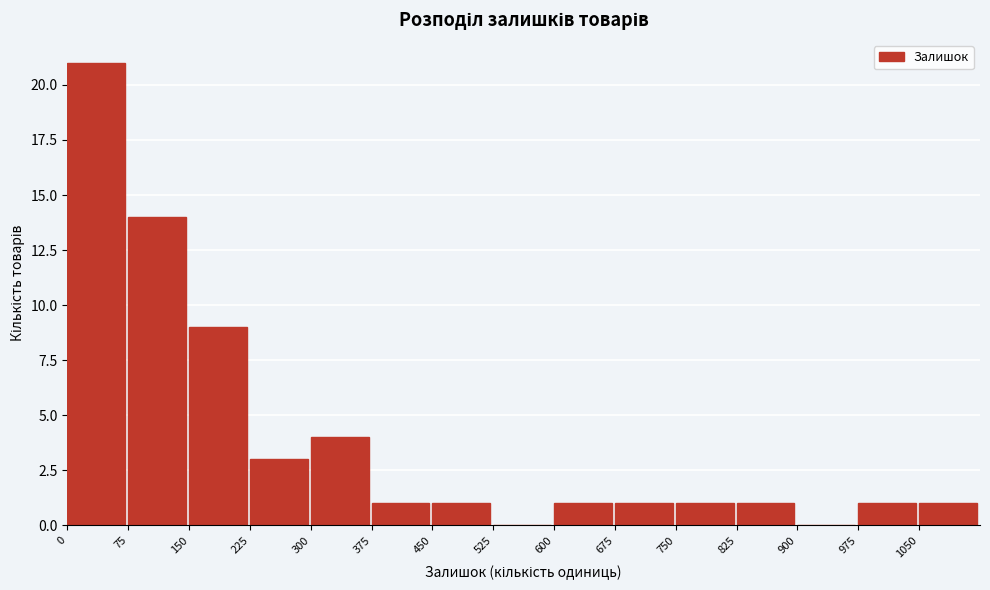

Reading left to right, list every bar in this chart as the range it spans on the x-axis followed by its height. Neither the bar edges nor the heights are printed on the chart, so give them approximately, as read against the axes.

0 to 75: 21
75 to 150: 14
150 to 225: 9
225 to 300: 3
300 to 375: 4
375 to 450: 1
450 to 525: 1
525 to 600: 0
600 to 675: 1
675 to 750: 1
750 to 825: 1
825 to 900: 1
900 to 975: 0
975 to 1050: 1
1050 to 1125: 1